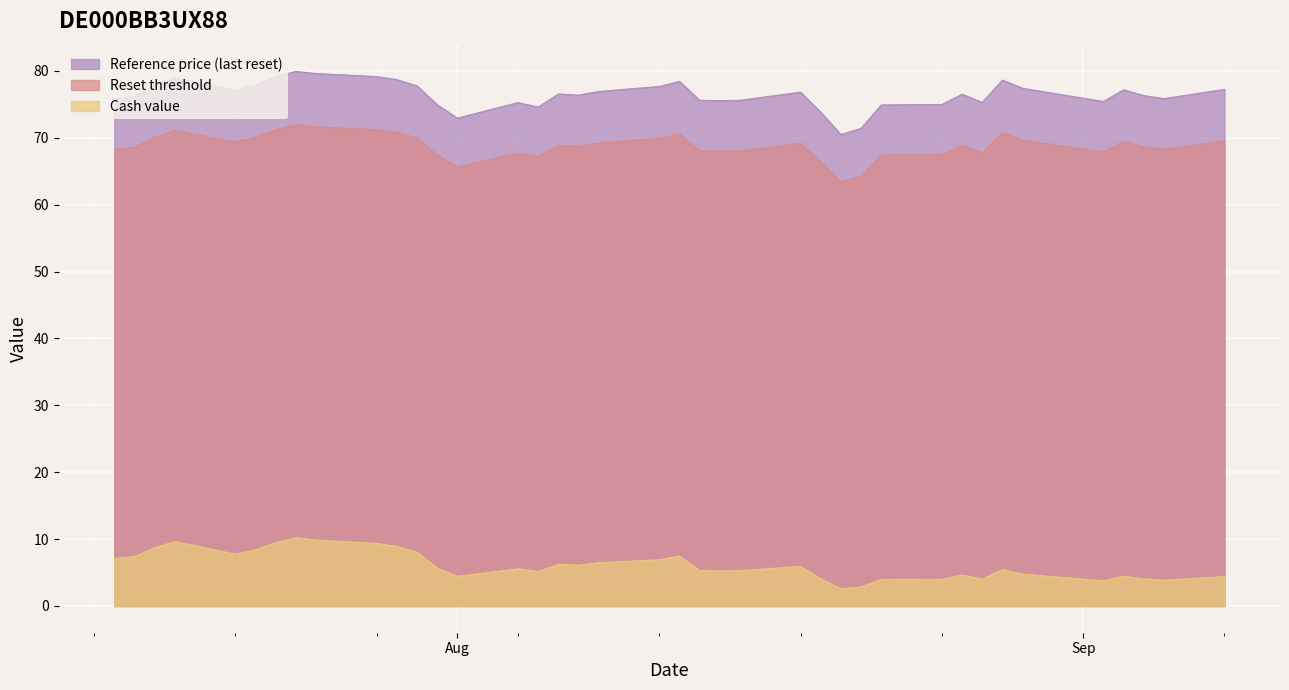

What is the maximum value shown in the chart?

79.9